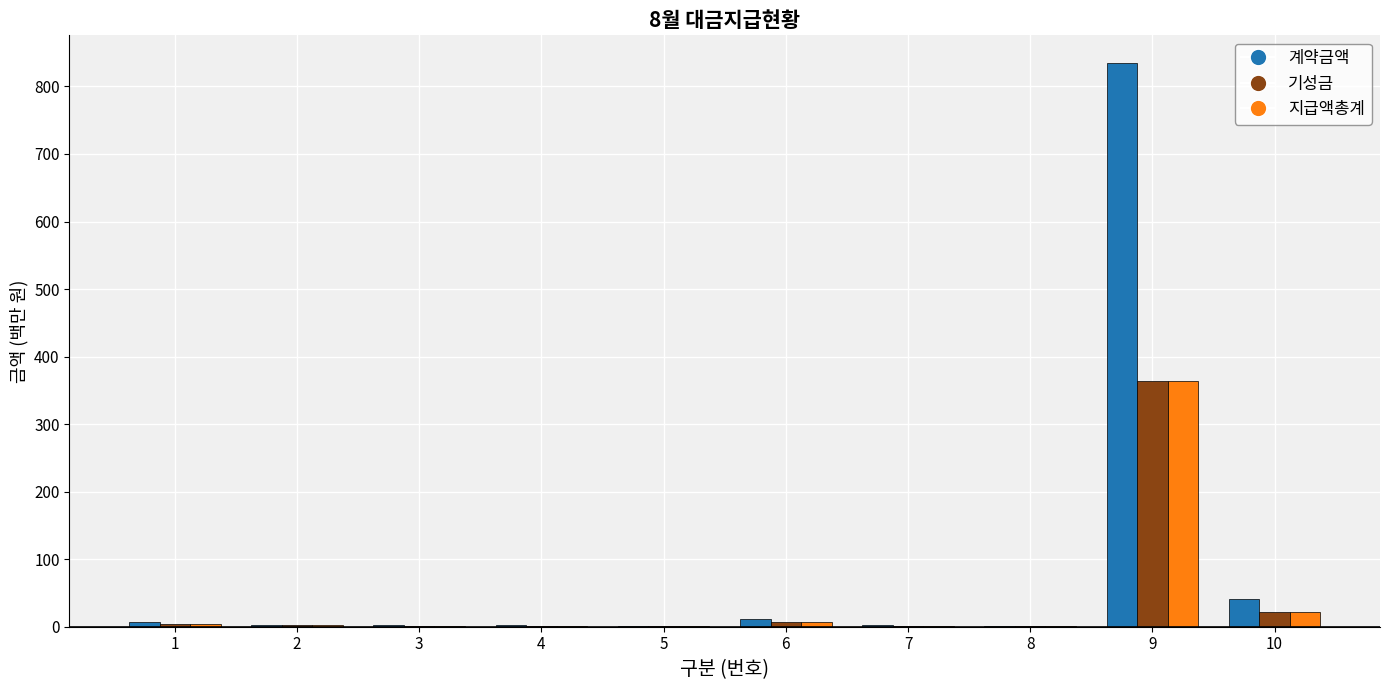

What is the maximum value shown in the chart?

834.0